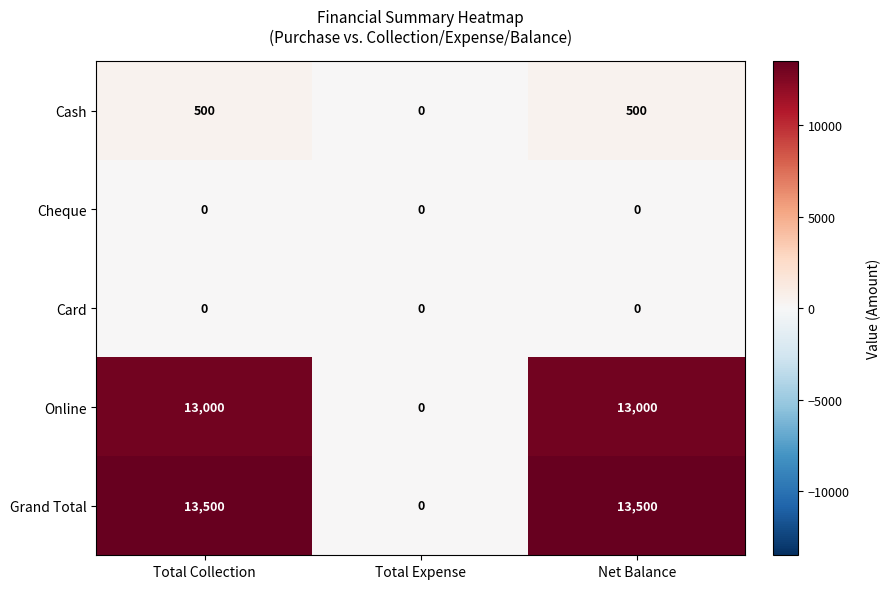

Count the number of categories in the chart.

3